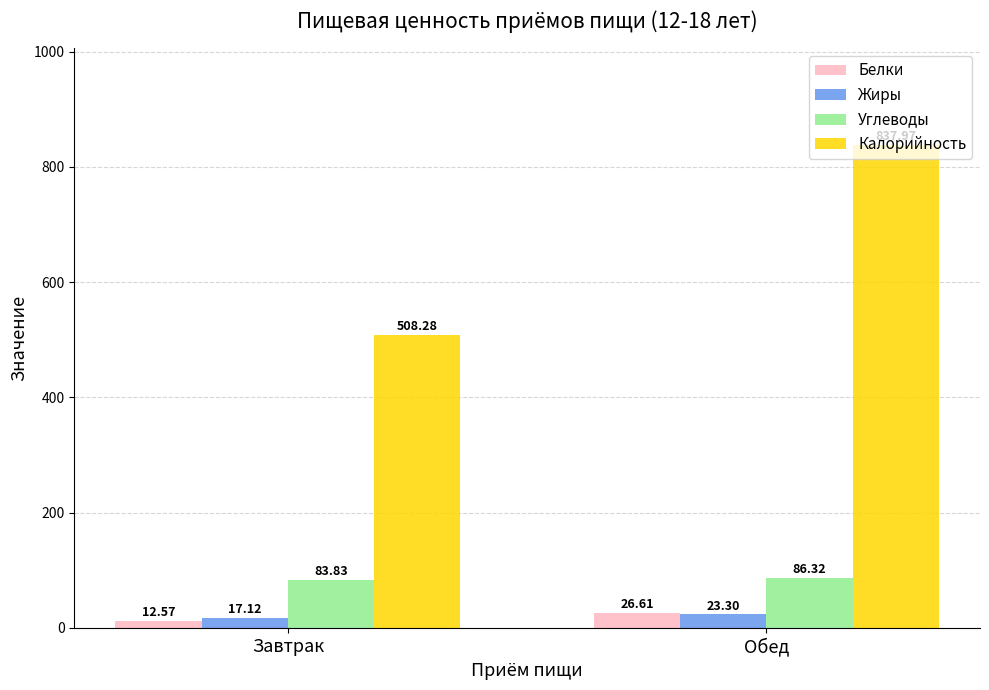

How many bars are there in each group?

4